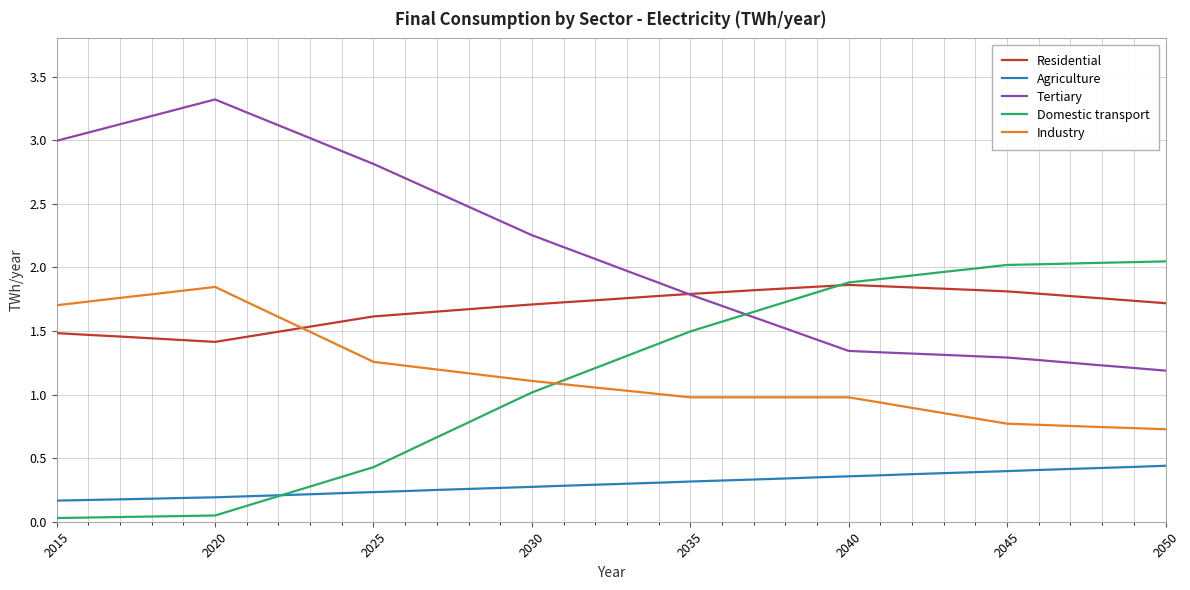

True or false: Industry and Tertiary cross at least once.

False